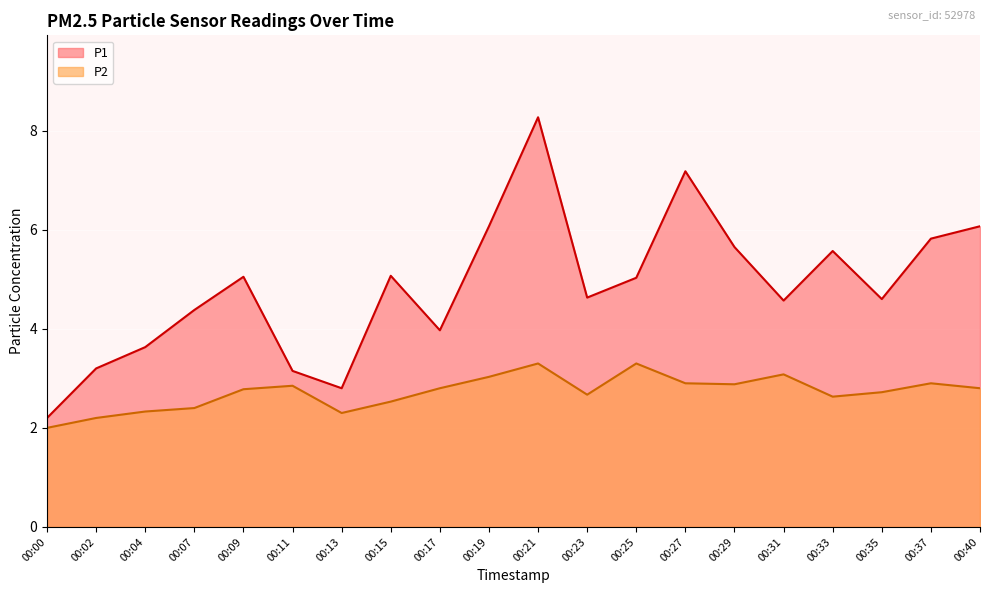

Is the value of P2 at 00:00 greater than the value of P1 at 00:27?

No